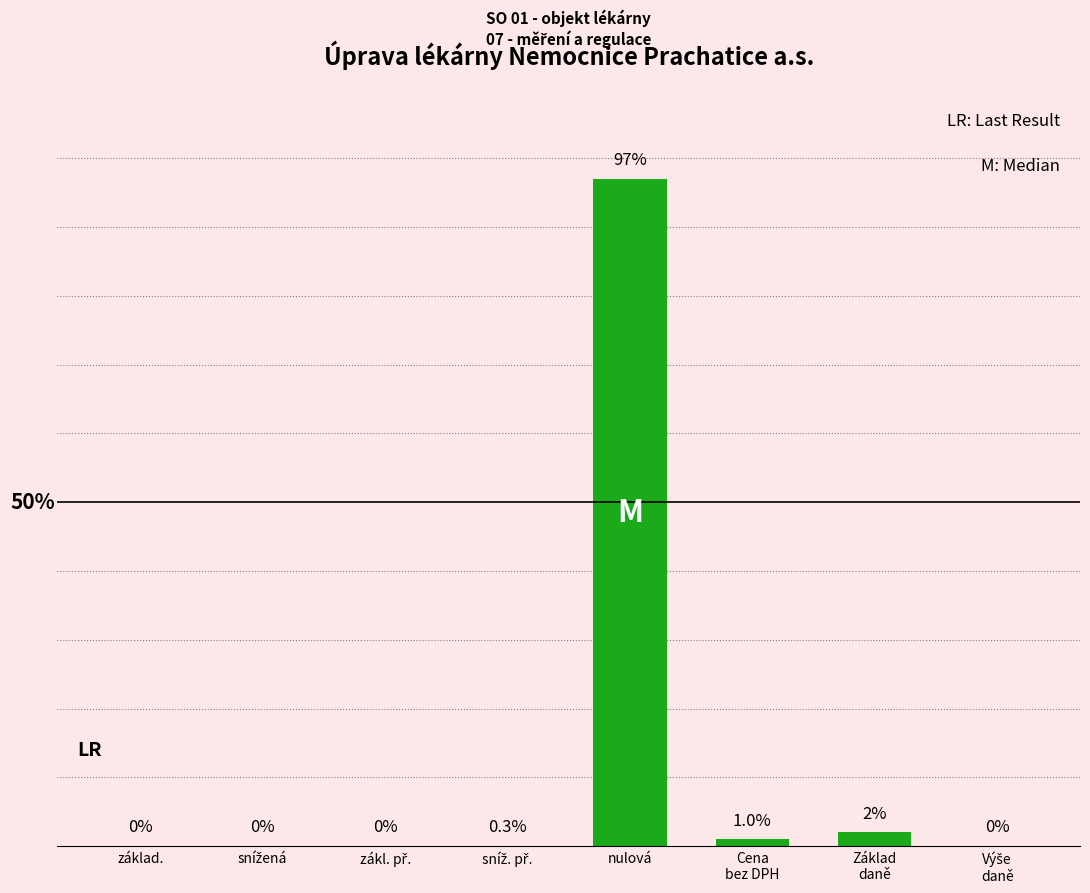

Where is the data nearest to the value 48?

Základ
daně